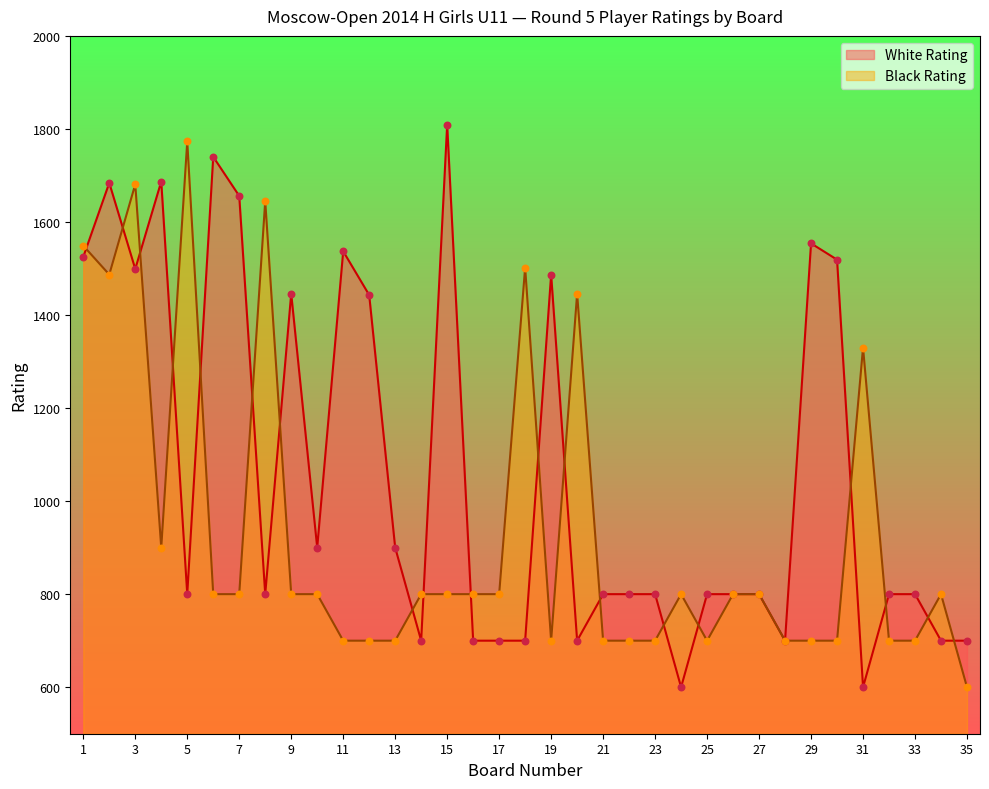

Which series has the widest spread of Y values?

White Rating